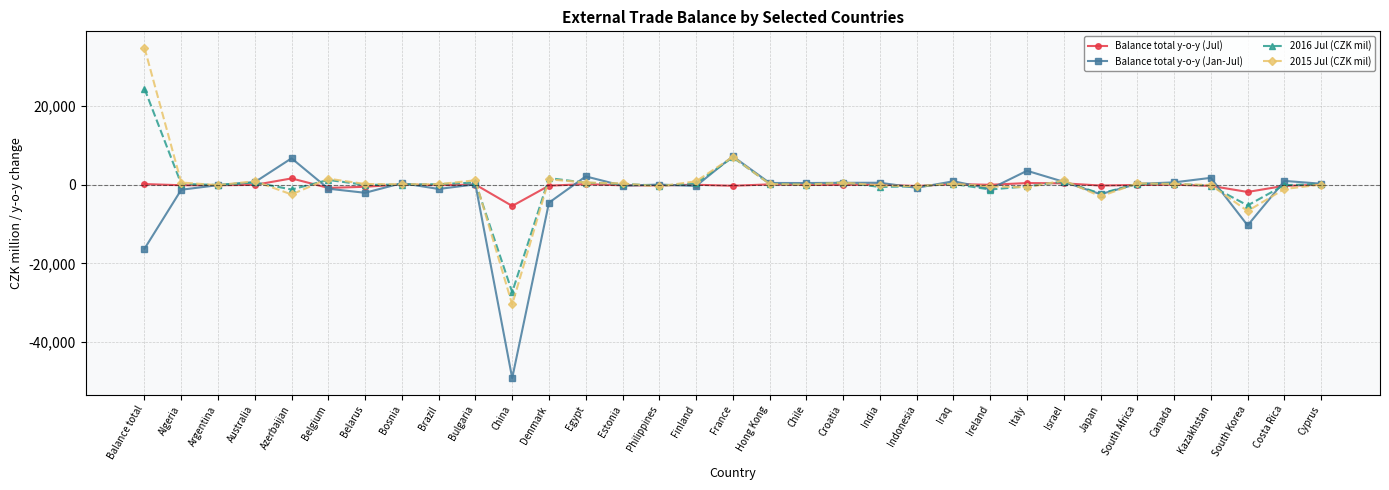

What is the label of the 22nd point from the right?

Denmark